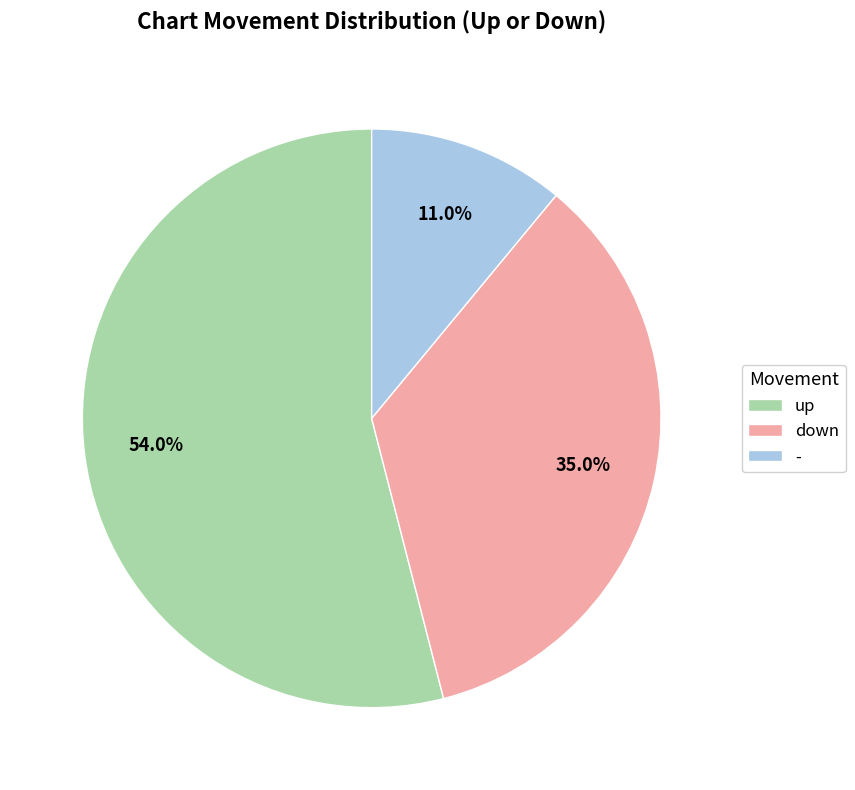

To the nearest percent, what percentage of the pie is -?

11%